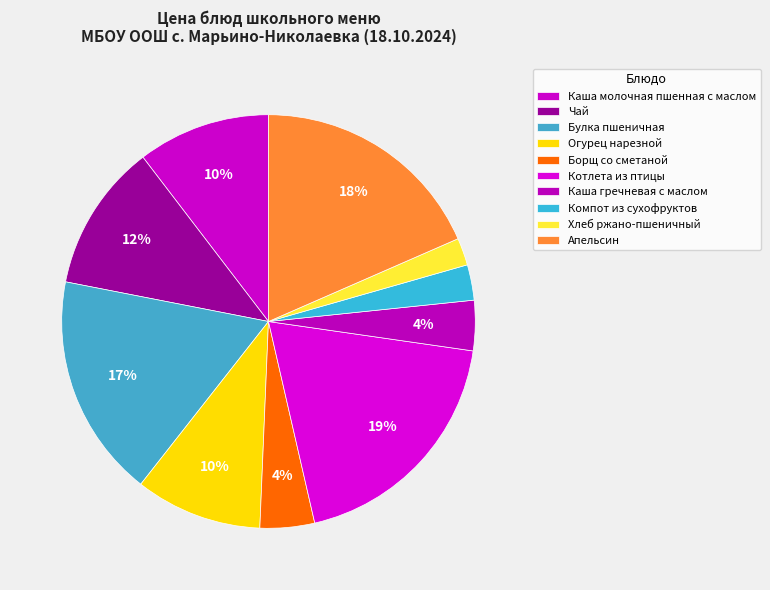

Does any single category account for the majority?

No